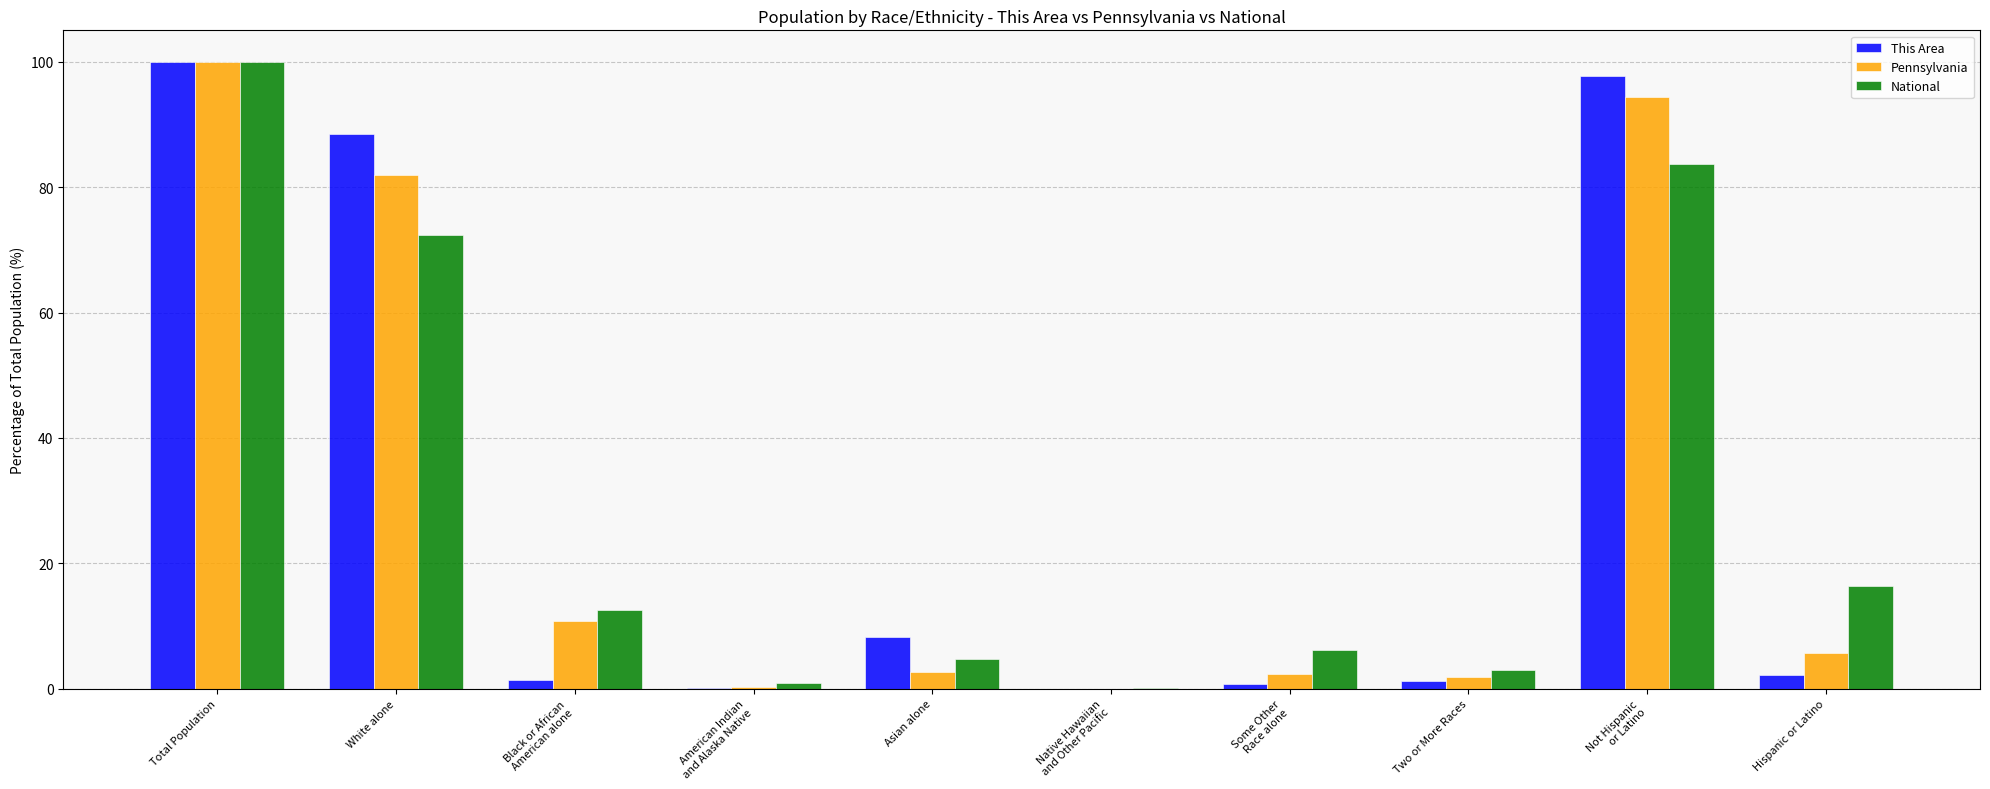

What is the maximum value for Pennsylvania?

100.0